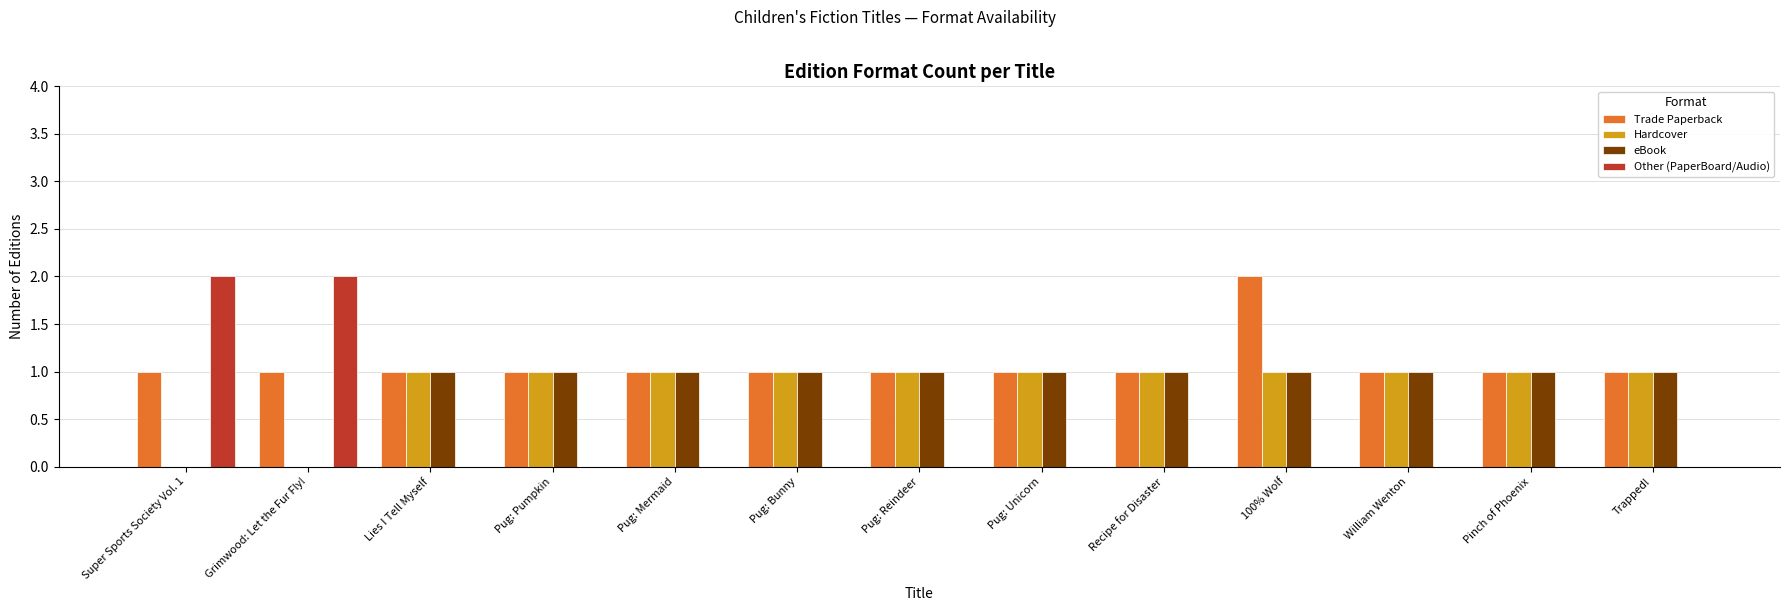

At which category is the sum across all series the highest?

100% Wolf